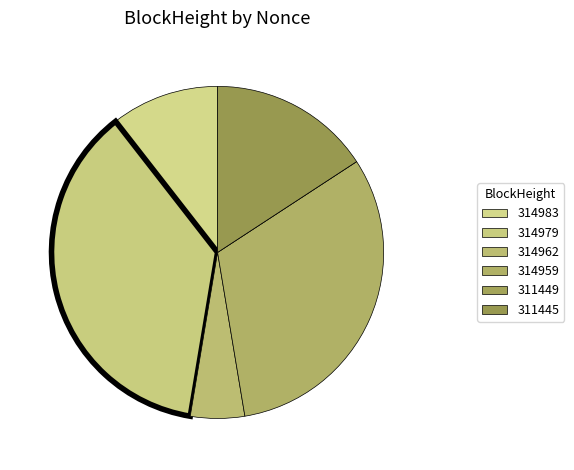

Which slice is the largest?

314979